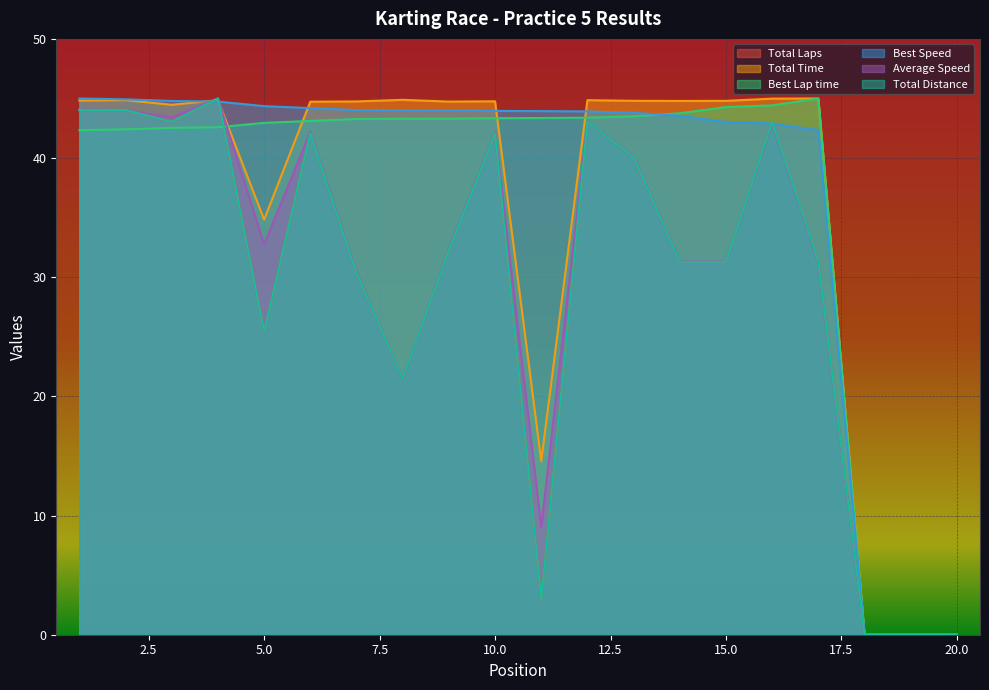

List the labels in order of Total Distance value, smallest first.

18, 19, 20, 11, 8, 5, 7, 14, 15, 17, 9, 13, 6, 10, 3, 12, 16, 1, 2, 4